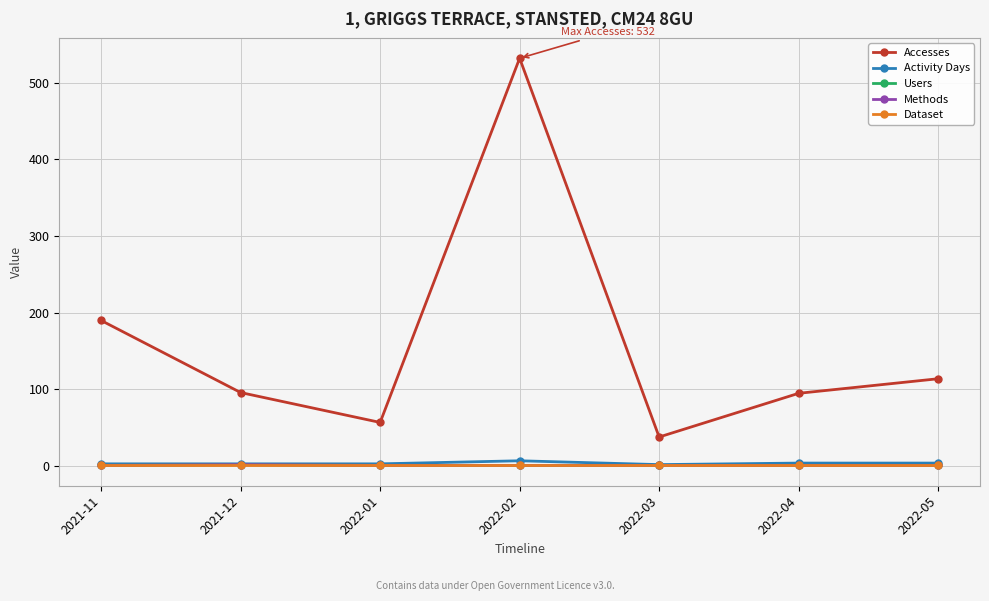

Is the value of Users at 2022-02 greater than the value of Methods at 2022-03?

No